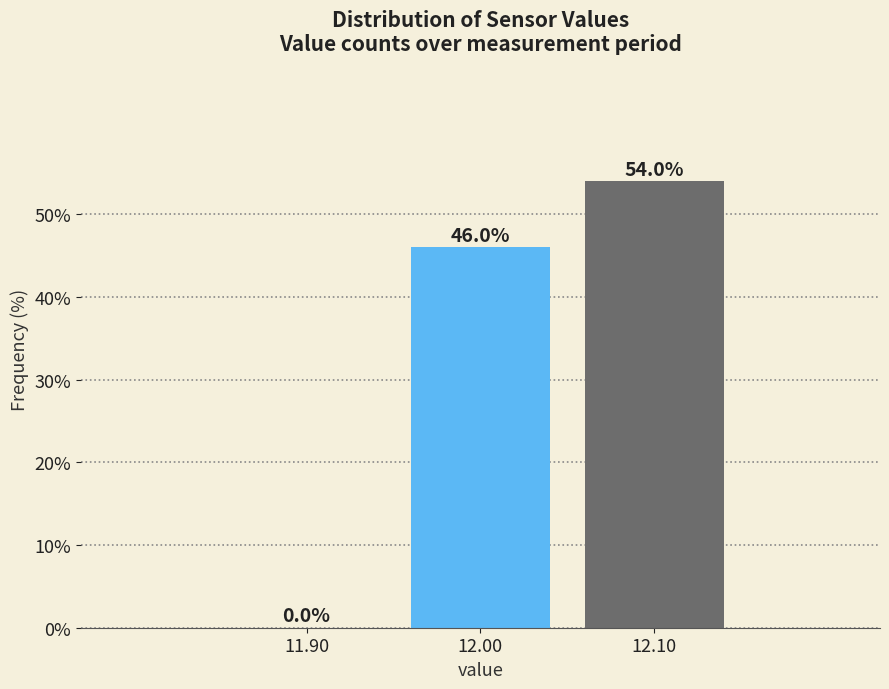

Reading left to right, transcribe this chart: for each bar, give the range it covers on the x-axis and its height.

11.85 to 11.95: 0.0
11.95 to 12.05: 46.0
12.05 to 12.15: 54.0